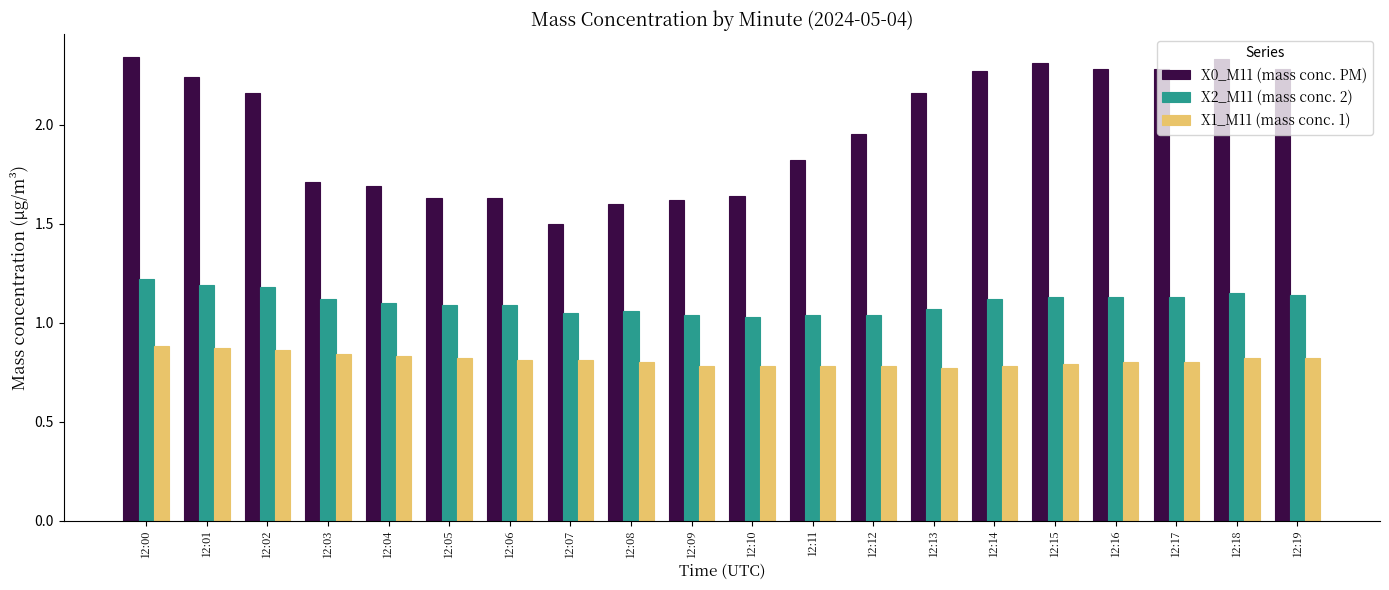

What are all the series names shown in the legend?

X0_M11 (mass conc. PM), X2_M11 (mass conc. 2), X1_M11 (mass conc. 1)